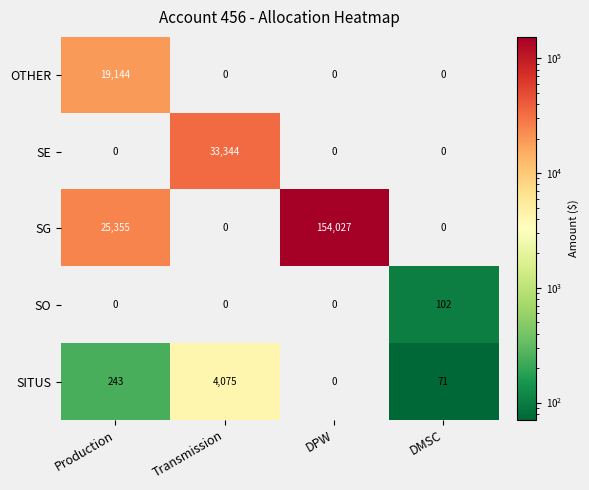

Reading left to right, what are all the values shown in this chart?

OTHER: Production=19144	Transmission=0	DPW=0	DMSC=0
SE: Production=0	Transmission=33344	DPW=0	DMSC=0
SG: Production=25355	Transmission=0	DPW=154027	DMSC=0
SO: Production=0	Transmission=0	DPW=0	DMSC=102
SITUS: Production=243	Transmission=4075	DPW=0	DMSC=71